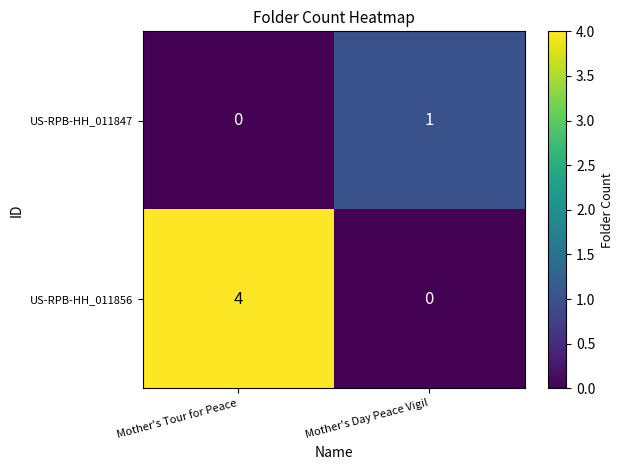

Reading left to right, extract all data points from this chart.

US-RPB-HH_011847: 0	1
US-RPB-HH_011856: 4	0